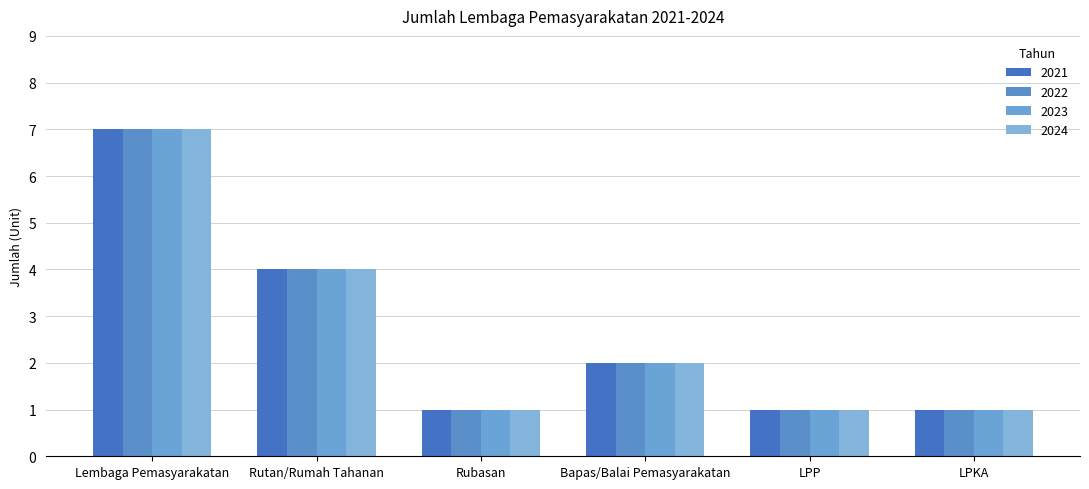

Which series has the widest spread of values?

2021